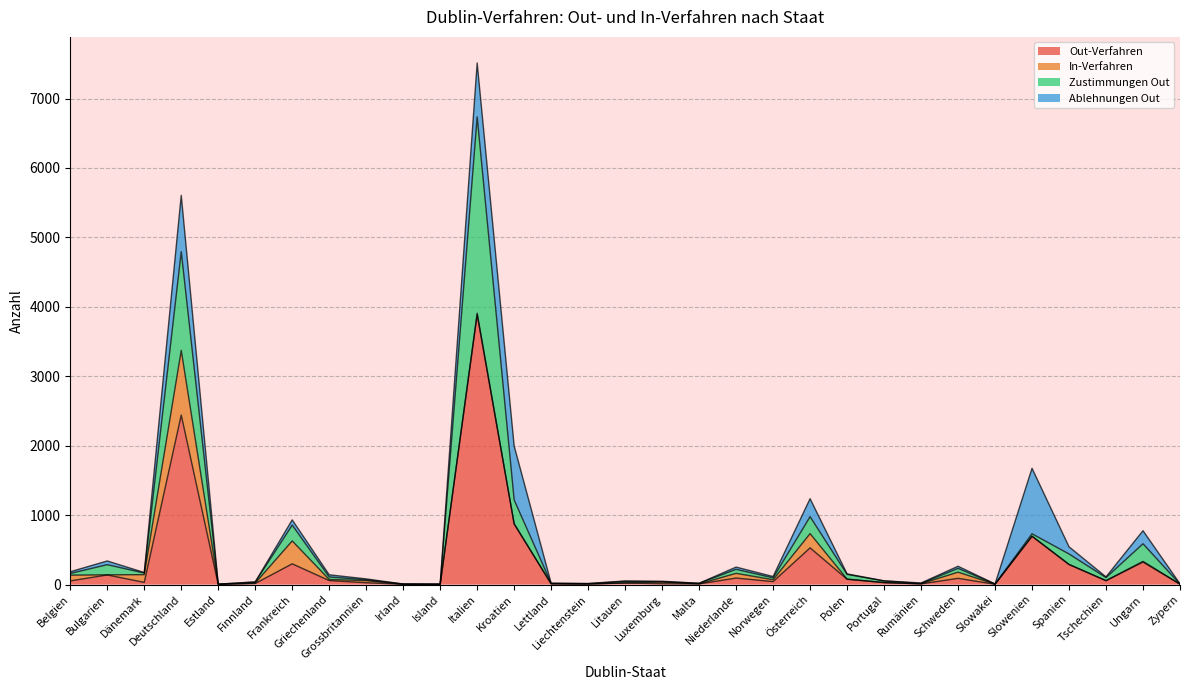

In Zustimmungen Out, how many points are lower than both neighbors (excluding endpoints)?

9